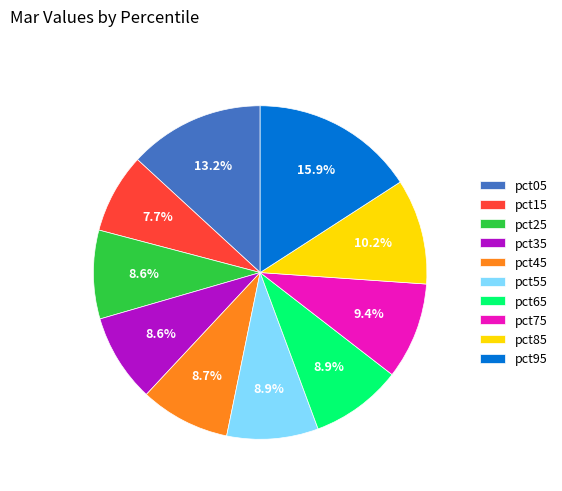

To the nearest percent, what is the difference between the pct05 and pct15 slice percentages?

5%